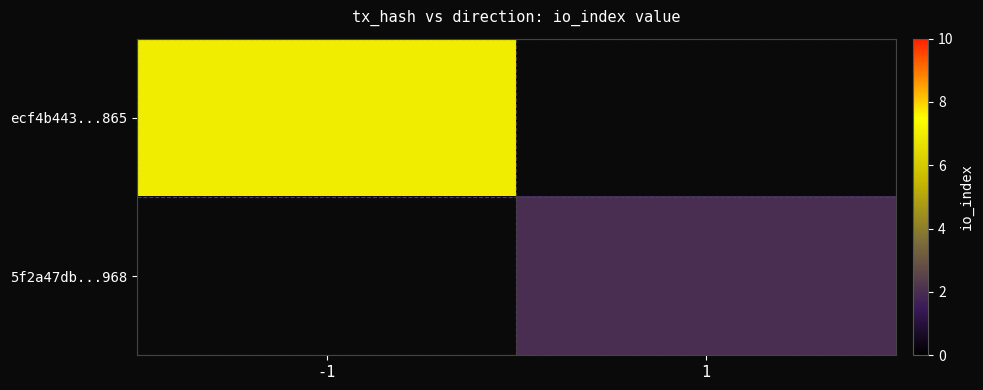

The value of ecf4b443...865 at -1 is 3.8. True or false?

False